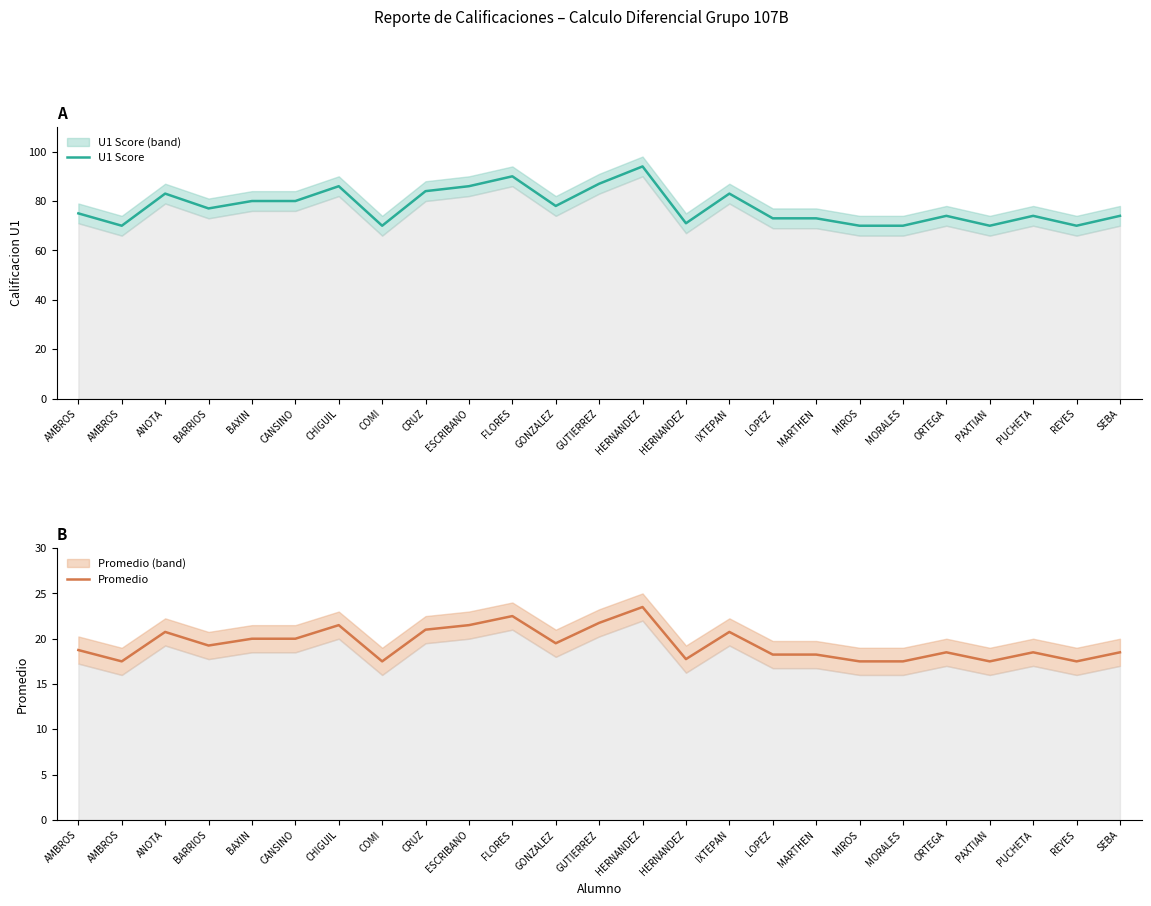

List the labels in order of U1 Score value, largest first.

HERNANDEZ, FLORES, GUTIERREZ, CHIGUIL, ESCRIBANO, CRUZ, ANOTA, IXTEPAN, BAXIN, CANSINO, GONZALEZ, BARRIOS, AMBROS, ORTEGA, PUCHETA, SEBA, LOPEZ, MARTHEN, HERNANDEZ, AMBROS, COMI, MIROS, MORALES, PAXTIAN, REYES